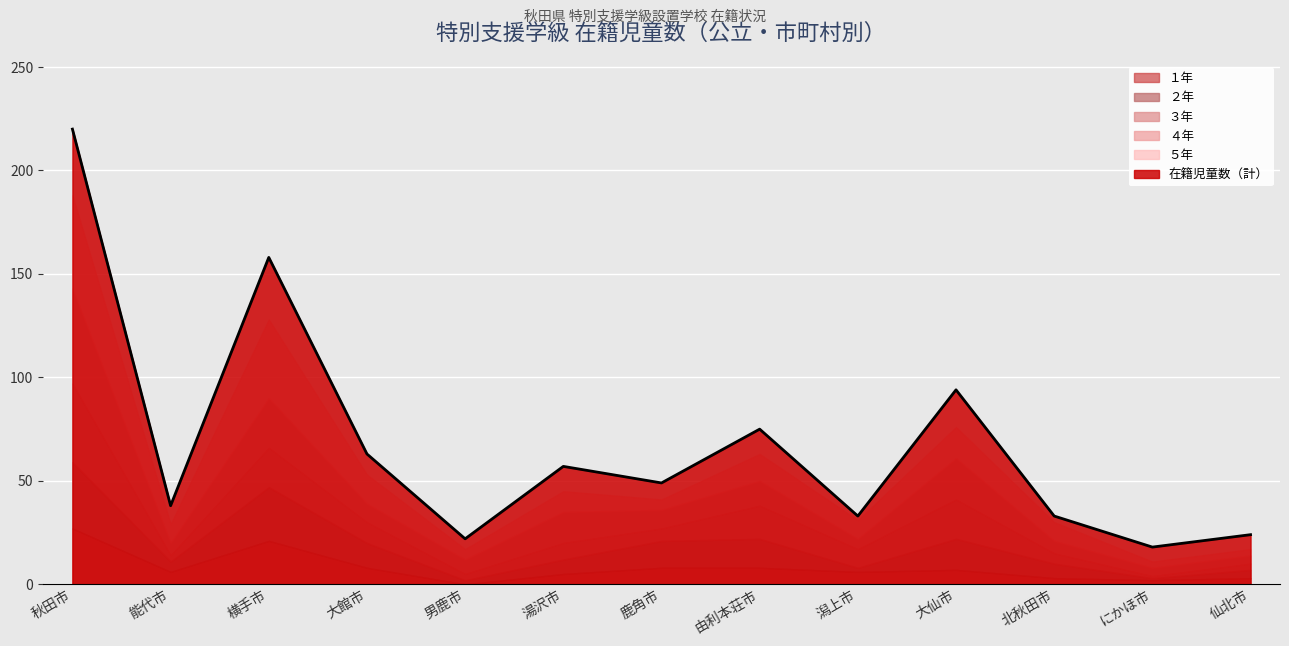

Read the ５年 value at 横手市, to the nearest 10.

40